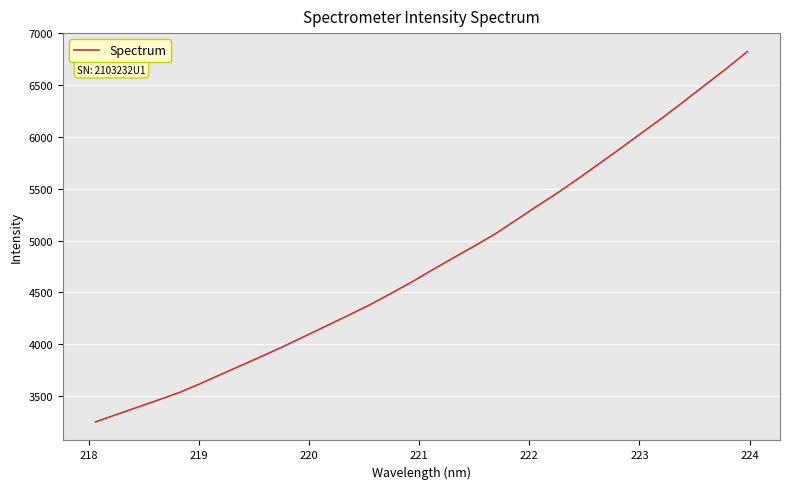

What is the difference between the maximum and minimum values?

3574.8